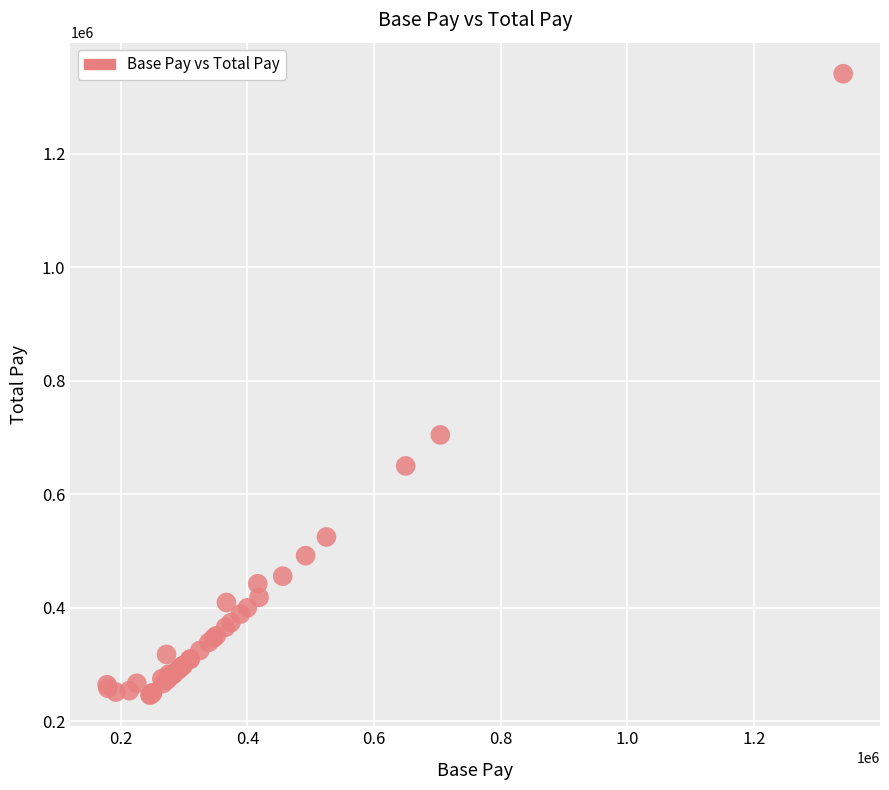

What Y value in the scatter plot is closest to 793429?

704627.5